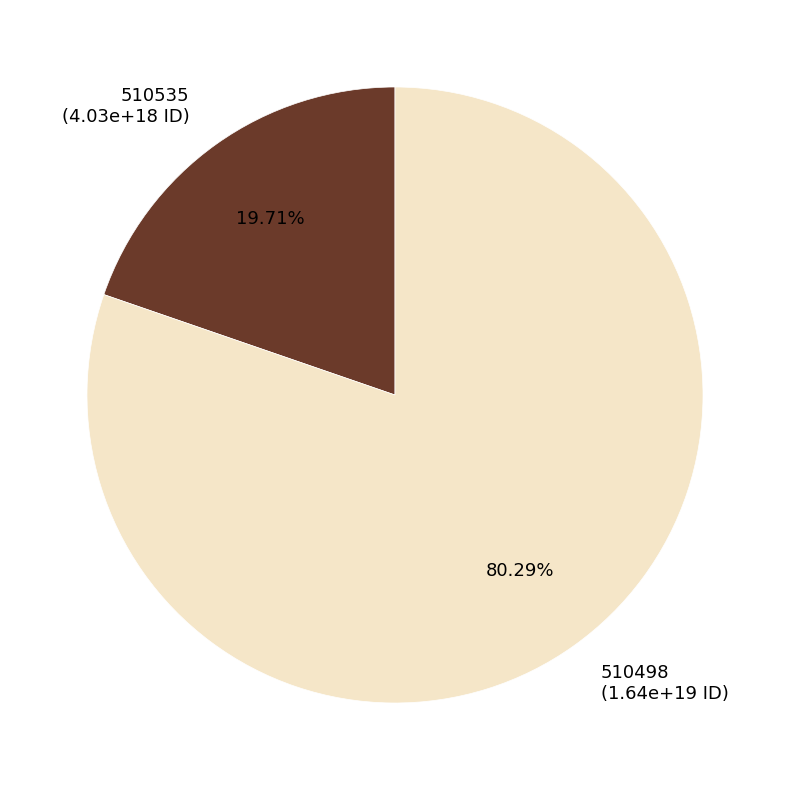

What percentage is NOT represented by 510498?

19.7%